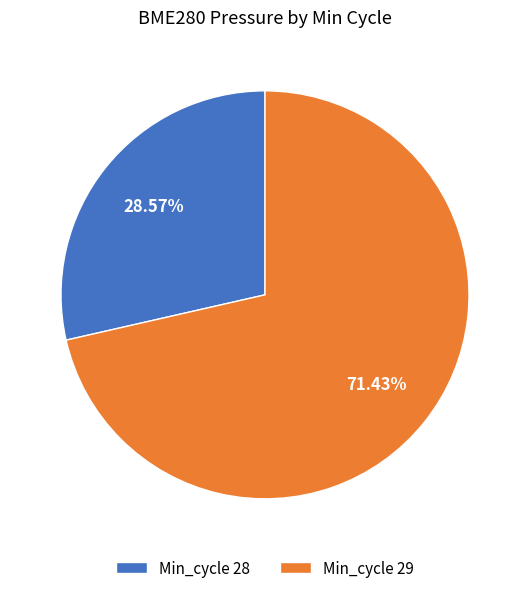

Do Min_cycle 29 and Min_cycle 28 together represent more than half of the pie?

Yes